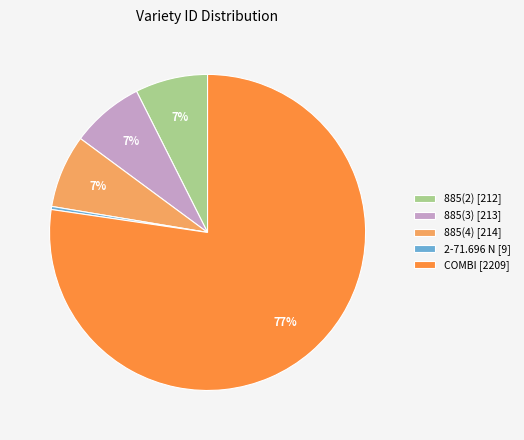

Approximately how many times larger is the value at 885(2) compared to 2-71.696 N?

23.6